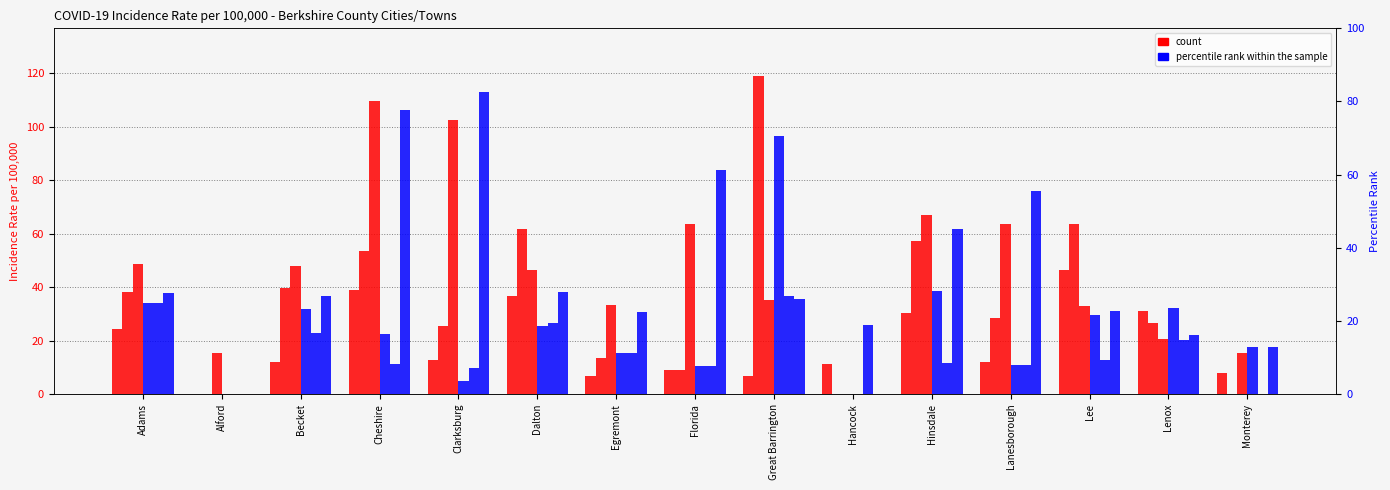

At which label is count closest to 23?

Adams